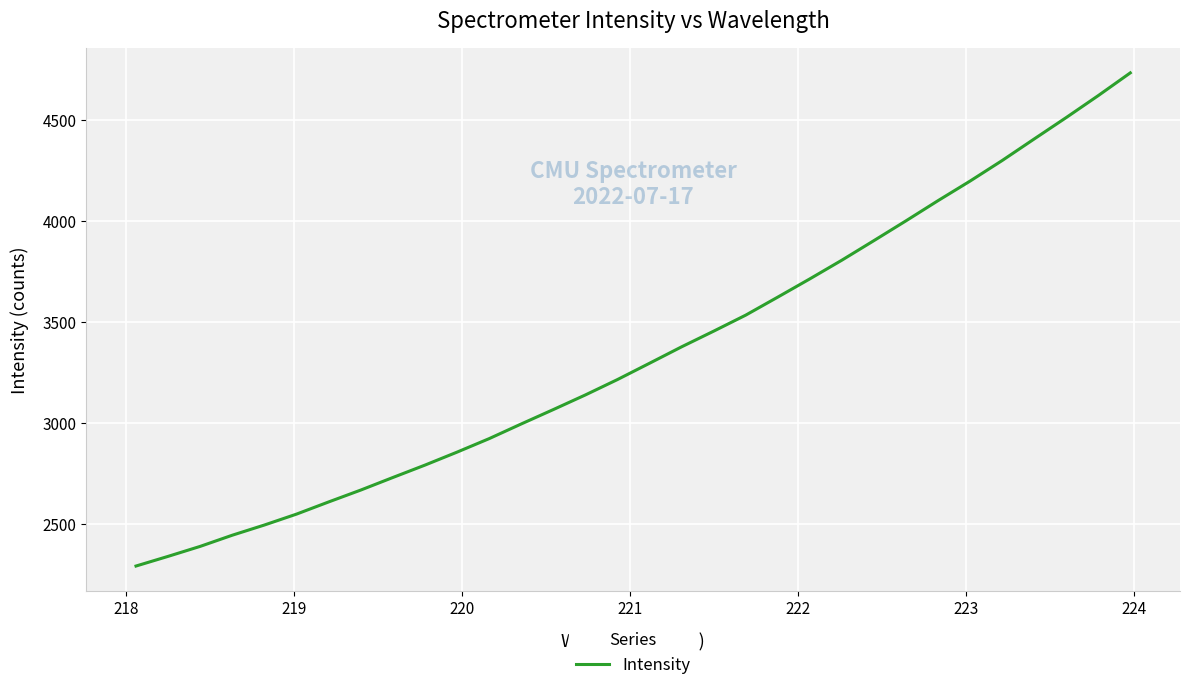

What is the difference between the maximum and minimum values?

2443.8